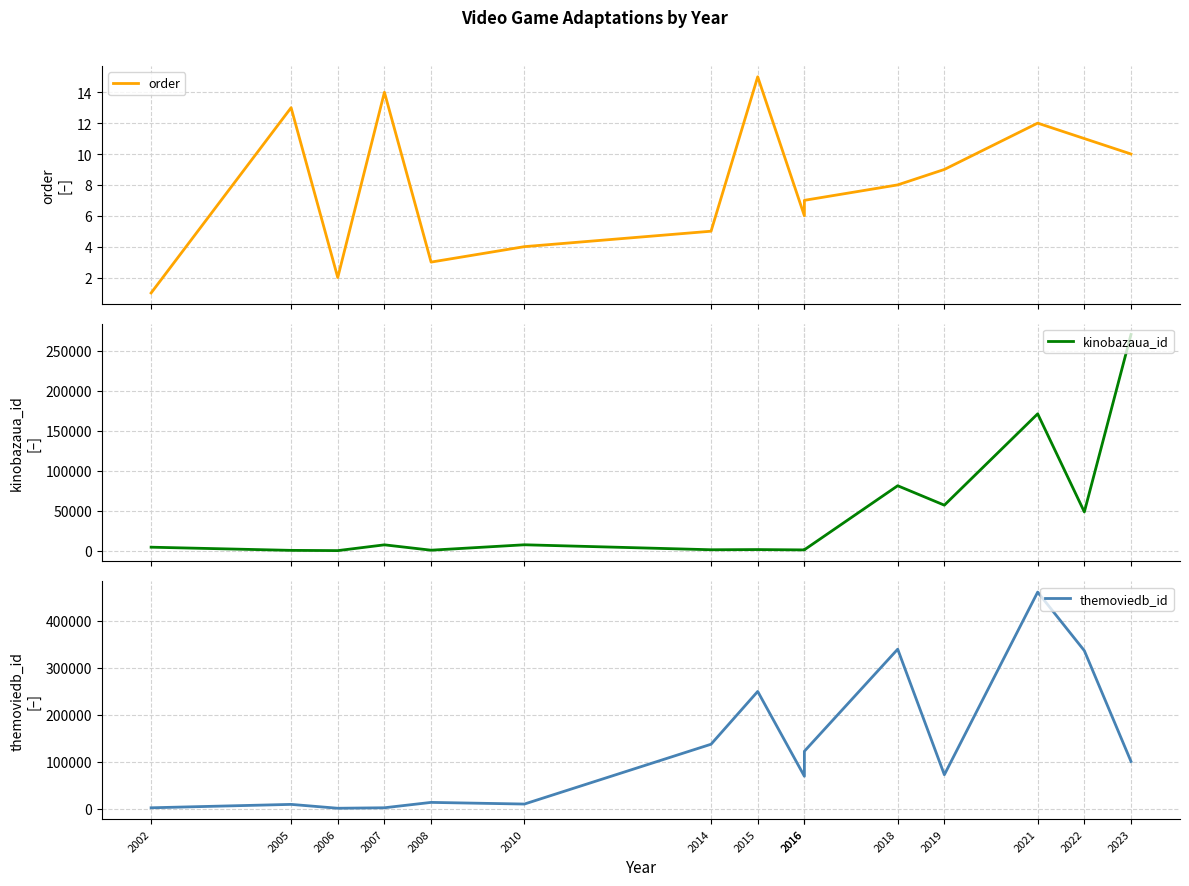

Is it true that themoviedb_id equals 335787 at 2022?

True